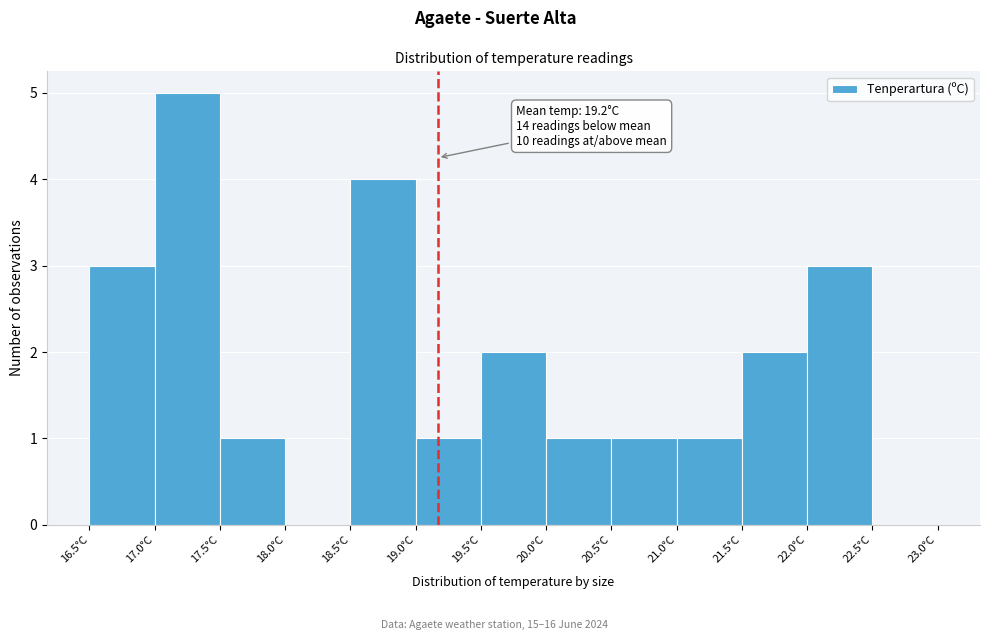

Over which range of the x-axis is the bar tallest?

17.0 to 17.5